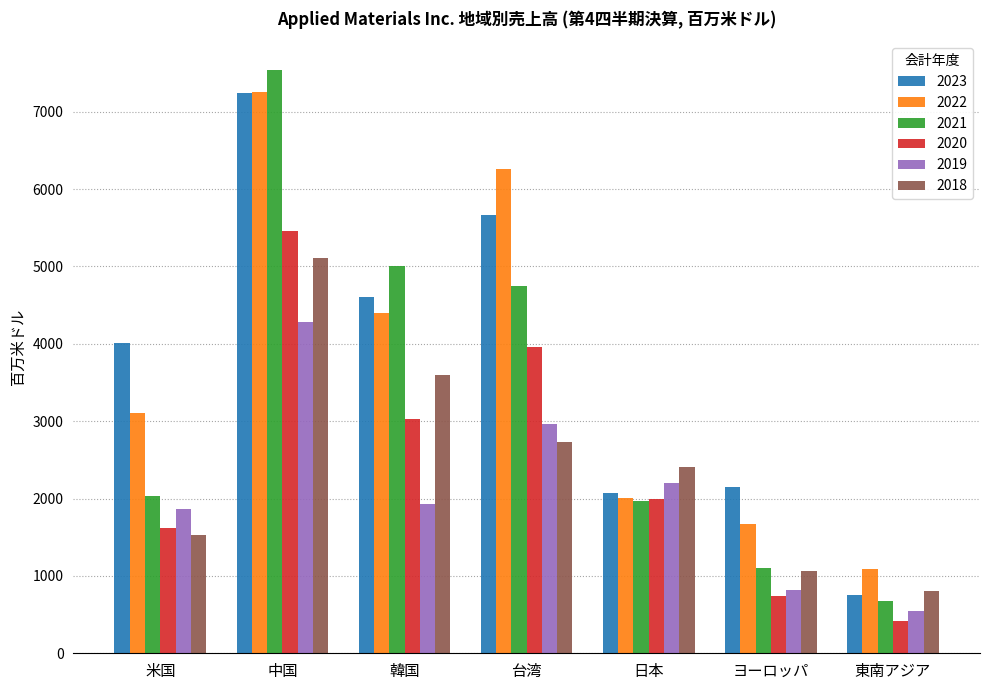

At which category is the sum across all series the highest?

中国